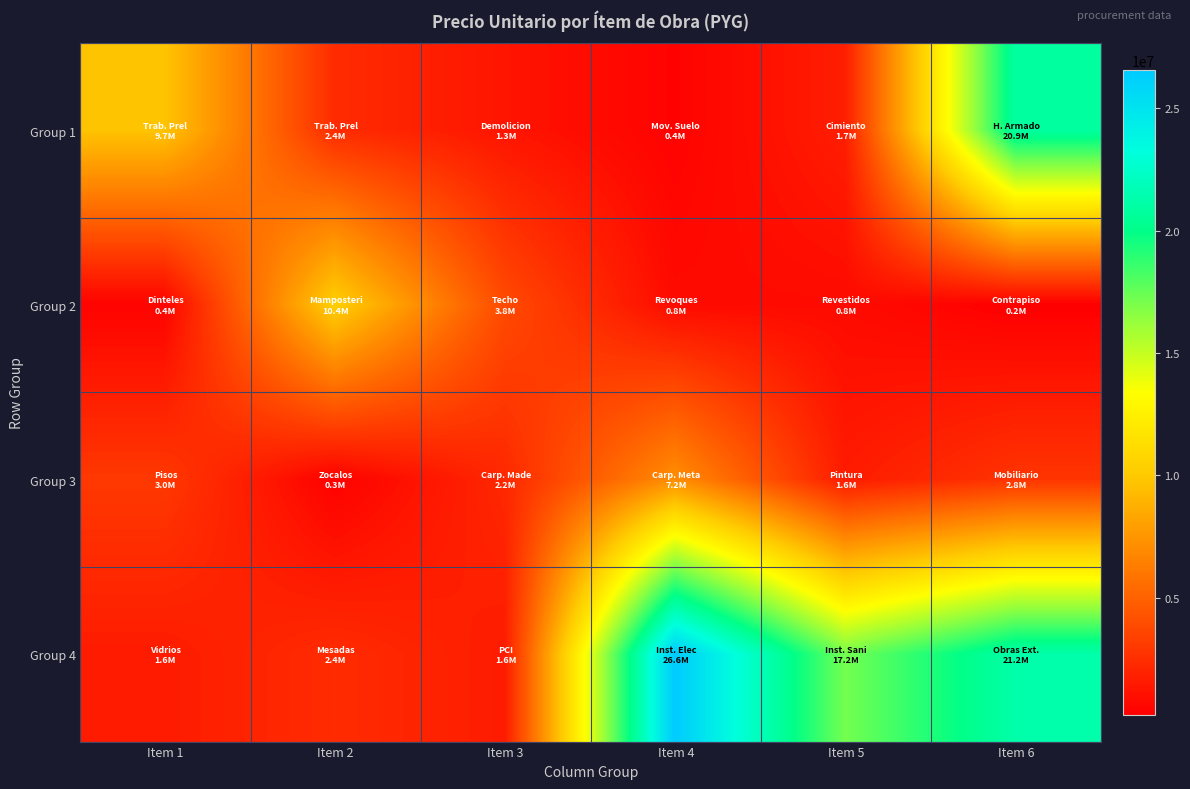

Reading right to left, list all the values displayed in this chart.

Group 1: Item 6=20896030	Item 5=1719214	Item 4=375024	Item 3=1263654	Item 2=2369500	Item 1=9725125
Group 2: Item 6=207930	Item 5=796089	Item 4=781224	Item 3=3843151	Item 2=10366492	Item 1=398216
Group 3: Item 6=2777343	Item 5=1585361	Item 4=7150313	Item 3=2166780	Item 2=312545	Item 1=2975155
Group 4: Item 6=21249706	Item 5=17160825	Item 4=26569108	Item 3=1588810	Item 2=2374935	Item 1=1582180